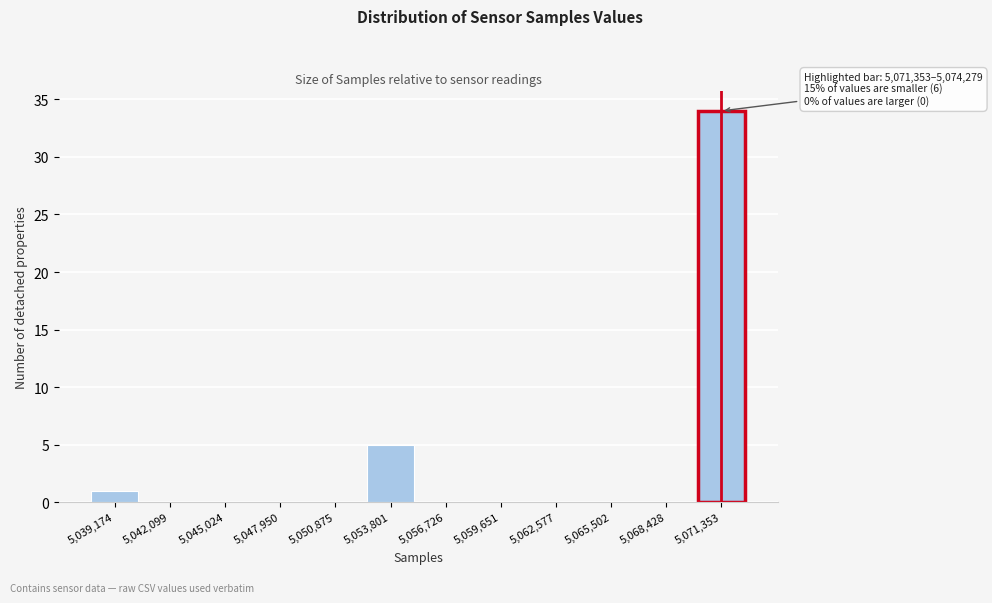

Reading right to left, transcribe all the data shown in this chart.

5,071,353=34	5,068,428=0	5,065,502=0	5,062,577=0	5,059,651=0	5,056,726=0	5,053,801=5	5,050,875=0	5,047,950=0	5,045,024=0	5,042,099=0	5,039,174=1